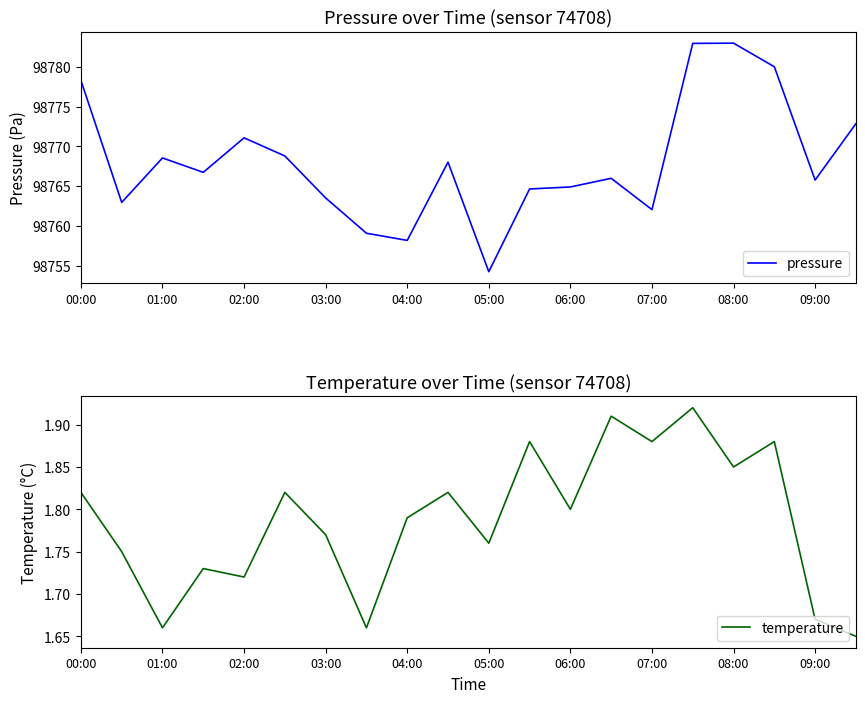

What is the difference between the highest and lowest values at 19?

98771.2